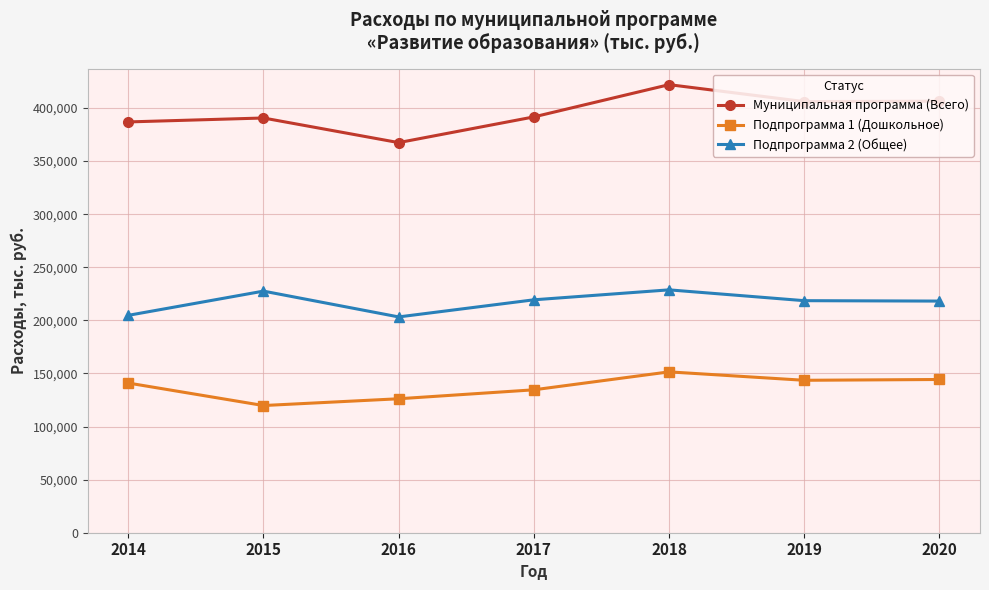

At how many categories does at least one series exceed 266745?

7